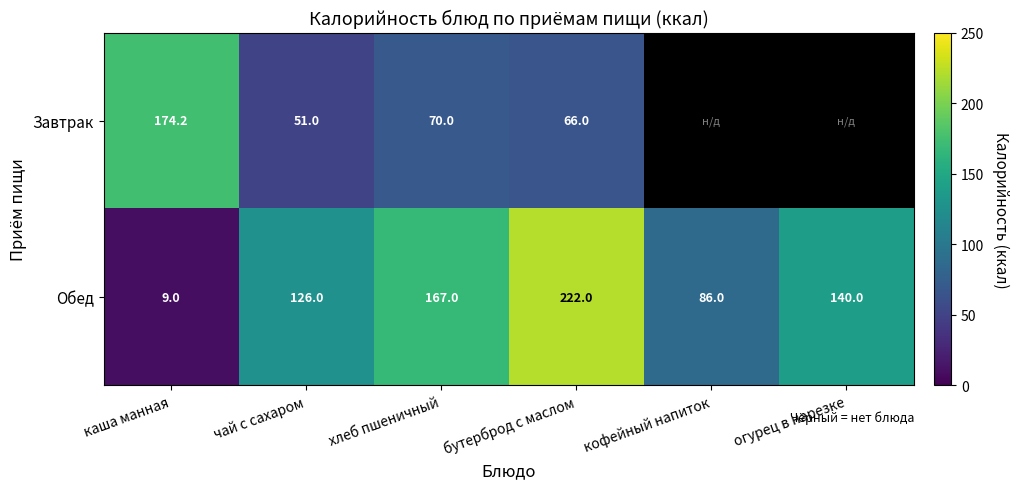

Between огурец в нарезке and бутерброд с маслом, which is larger?

бутерброд с маслом